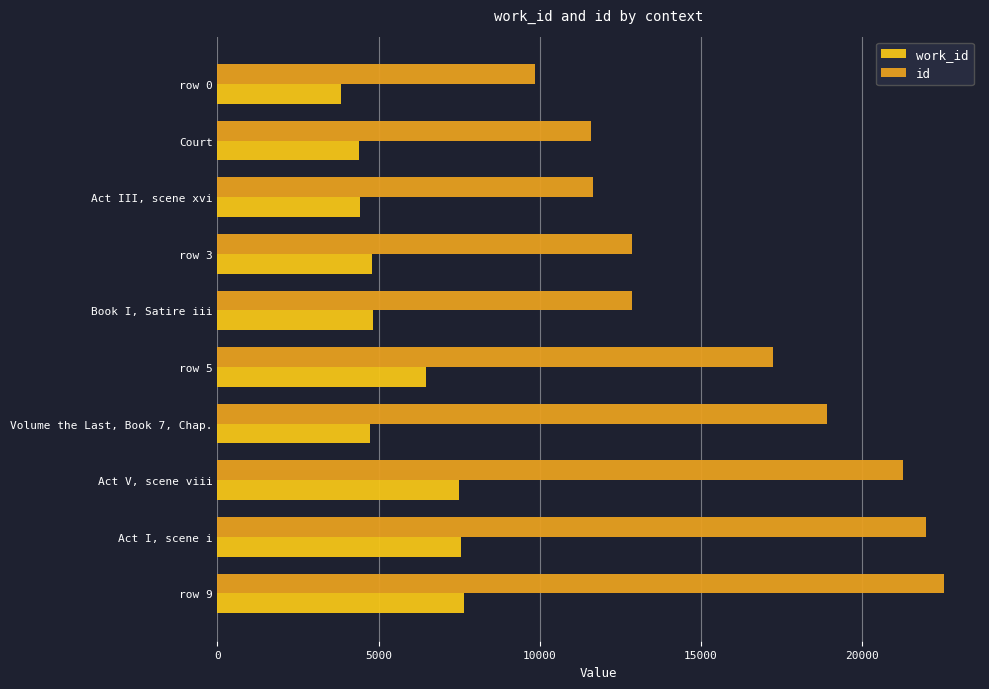

Where is id nearest to the value 16195?

row 5